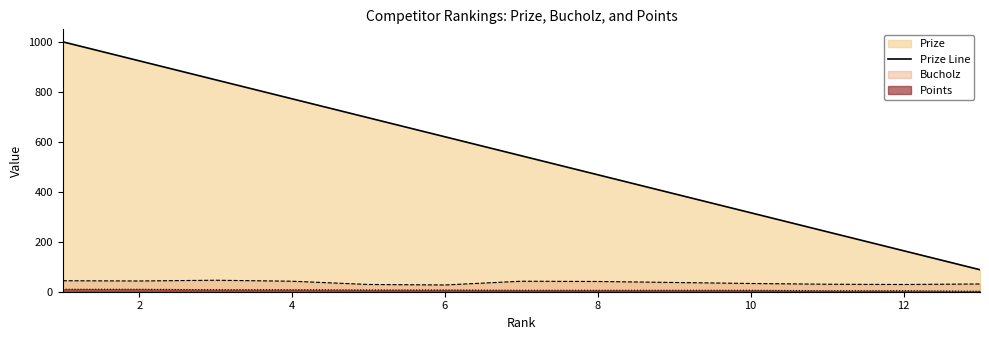

How many distinct data groups are displayed?

3